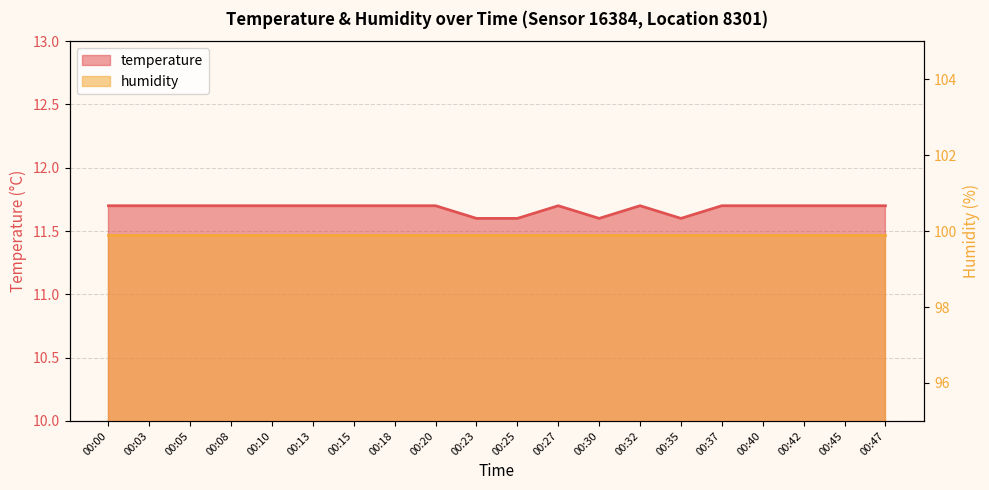

Rank the categories by value from highest to lowest.

00:00, 00:03, 00:05, 00:08, 00:10, 00:13, 00:15, 00:18, 00:20, 00:27, 00:32, 00:37, 00:40, 00:42, 00:45, 00:47, 00:23, 00:25, 00:30, 00:35